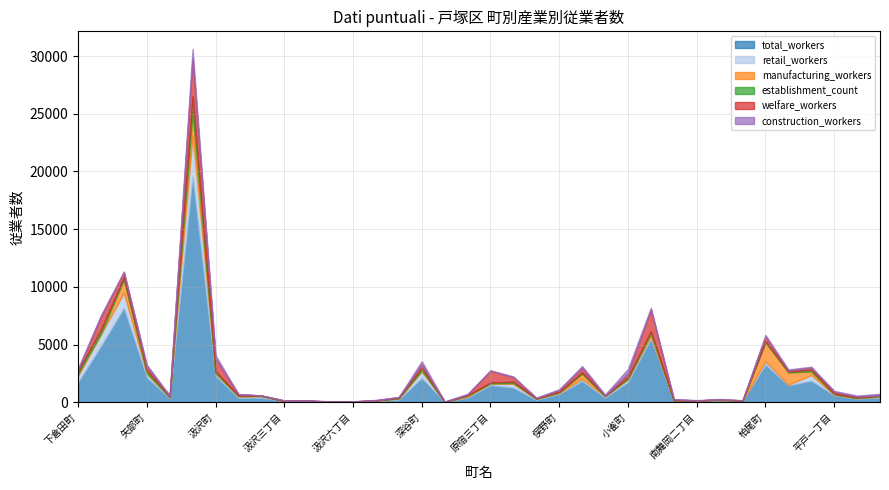

How many data points in construction_workers are above 73?

17